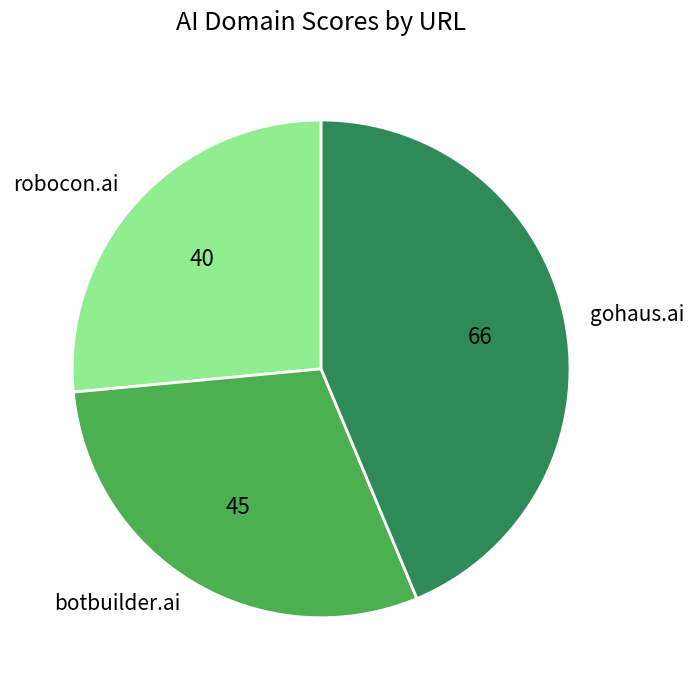

Which has a higher value, robocon.ai or botbuilder.ai?

botbuilder.ai